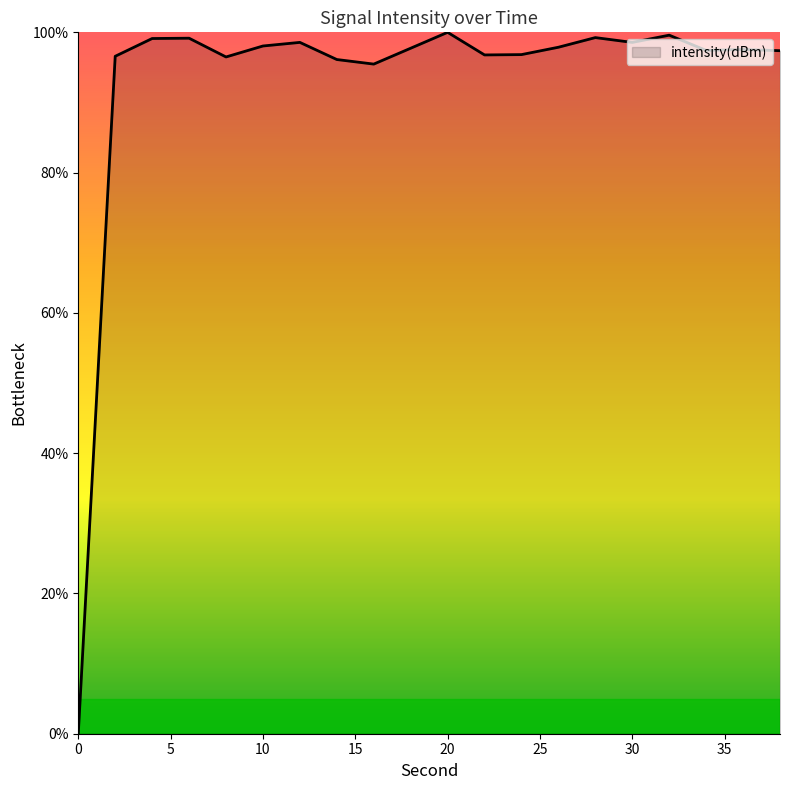

What is the difference between the maximum and minimum values?

100.0